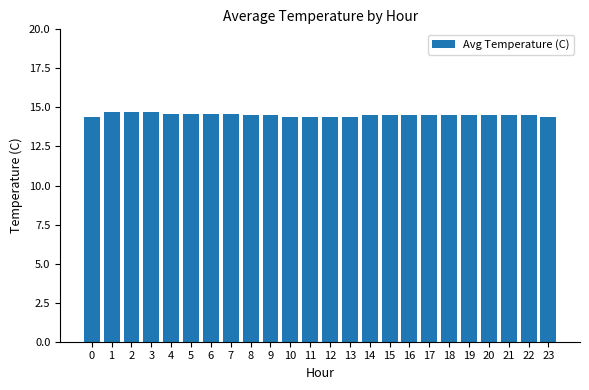

What is the ratio of the value at 7 to the value at 20?

1.0